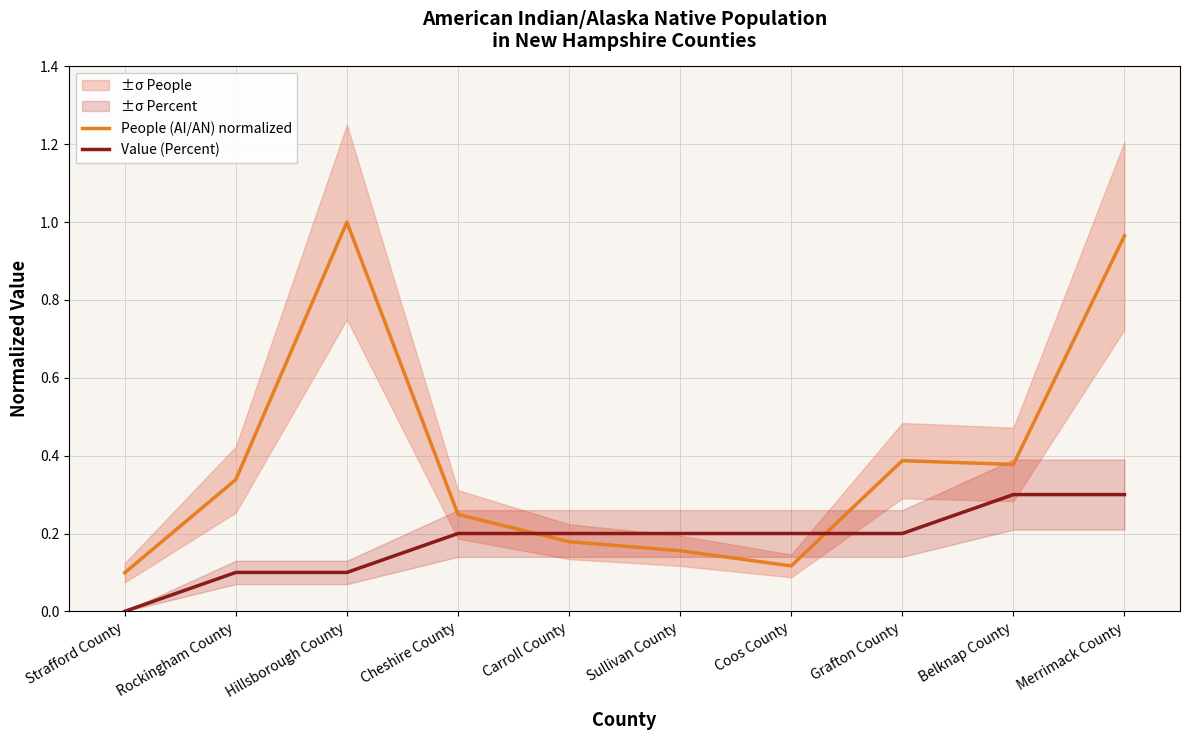

Reading left to right, what are all the values shown in this chart?

People (AI/AN) normalized: 0.1	0.3	1.0	0.2	0.2	0.2	0.1	0.4	0.4	1.0
Value (Percent): 0.0	0.1	0.1	0.2	0.2	0.2	0.2	0.2	0.3	0.3